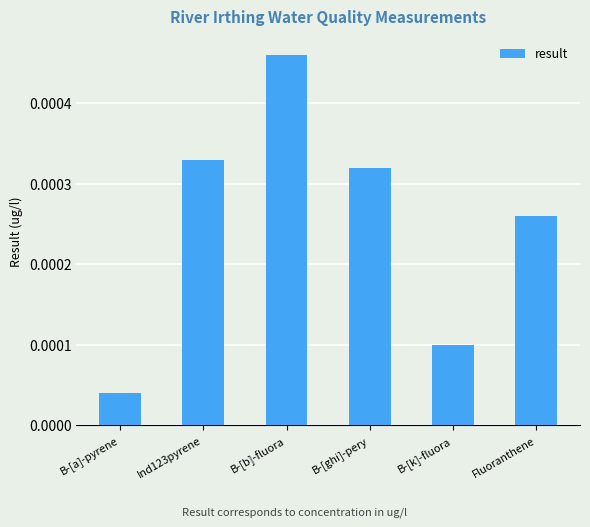

What is the label of the 5th bar from the left?

B-[k]-fluora